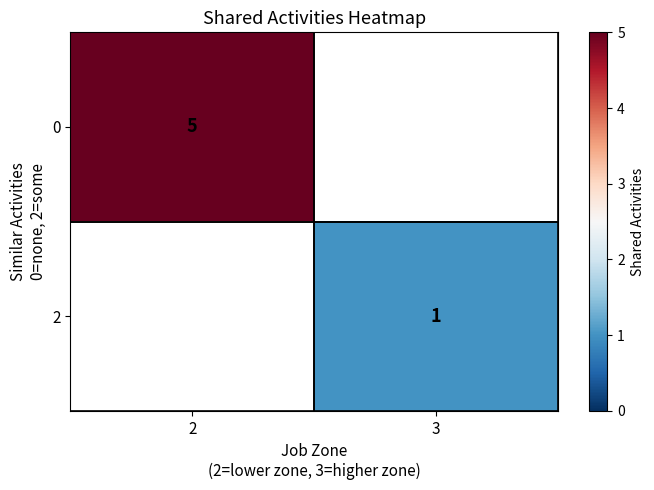

What is the lowest value of the 0 series?

5.0